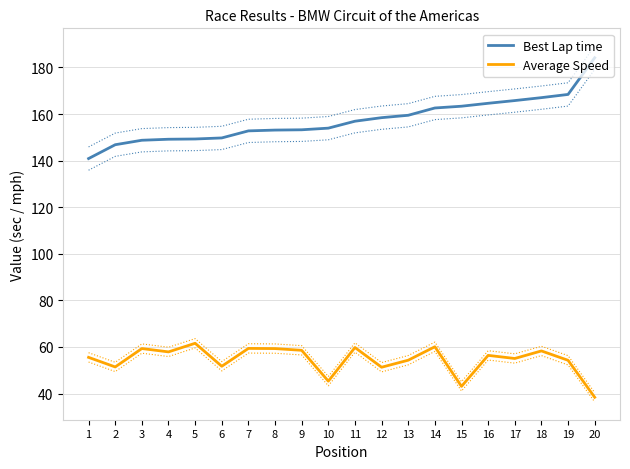

True or false: Best Lap time has a value of 272.2 at 8.

False